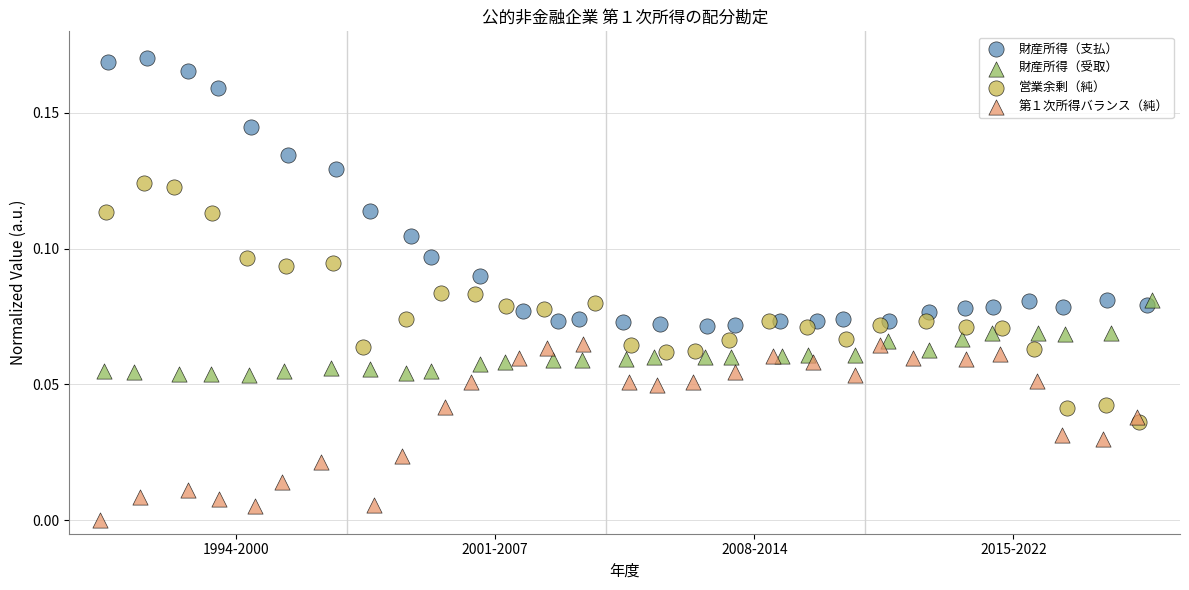

What are all the series names shown in the legend?

財産所得（支払）, 財産所得（受取）, 営業余剰（純）, 第１次所得バランス（純）